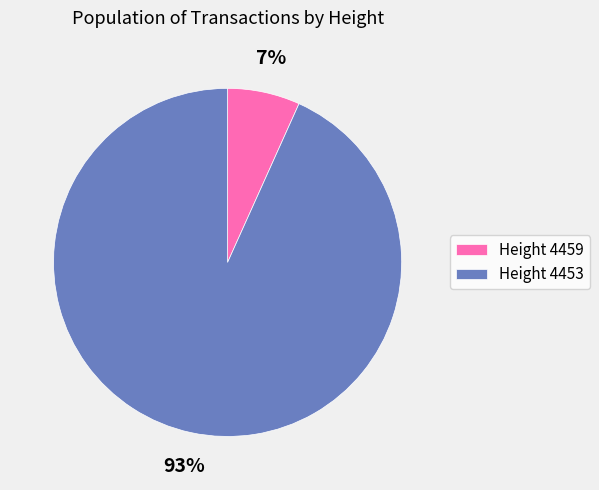

What is the largest slice in the pie chart?

Height 4453